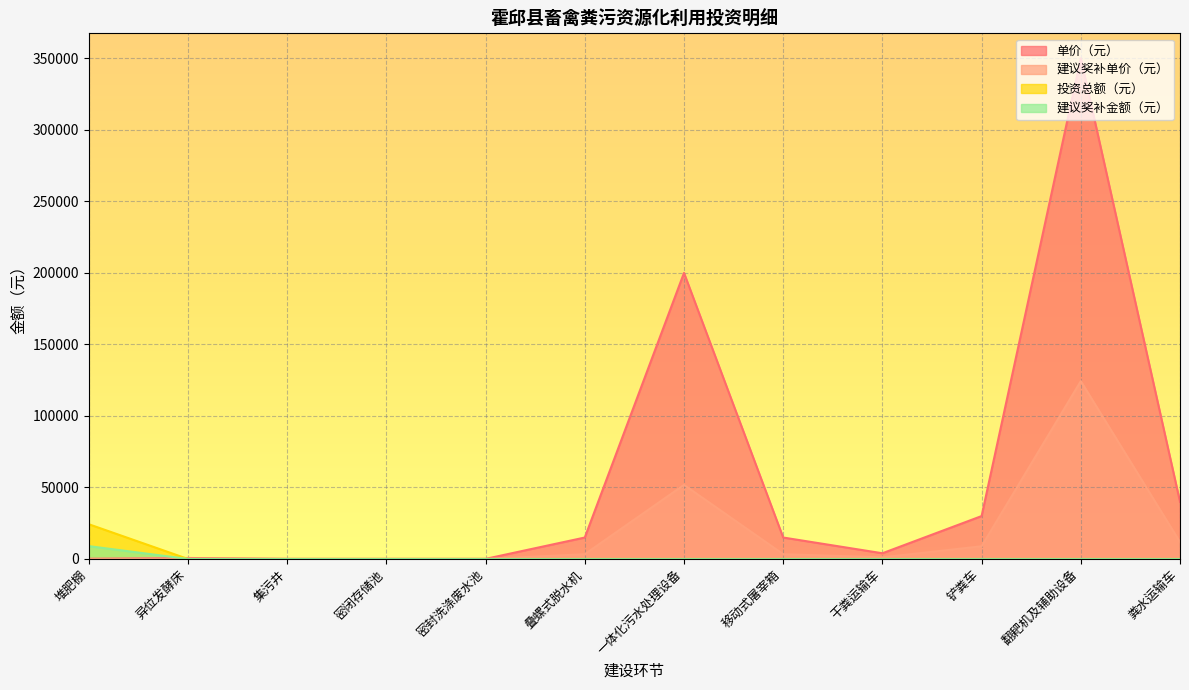

At which category is the sum across all series the highest?

翻耙机及辅助设备